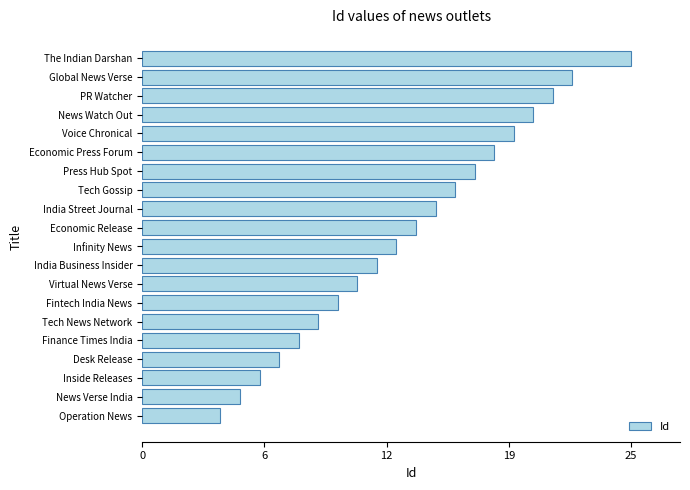

Rank the categories by value from lowest to highest.

Operation News, News Verse India, Inside Releases, Desk Release, Finance Times India, Tech News Network, Fintech India News, Virtual News Verse, India Business Insider, Infinity News, Economic Release, India Street Journal, Tech Gossip, Press Hub Spot, Economic Press Forum, Voice Chronical, News Watch Out, PR Watcher, Global News Verse, The Indian Darshan